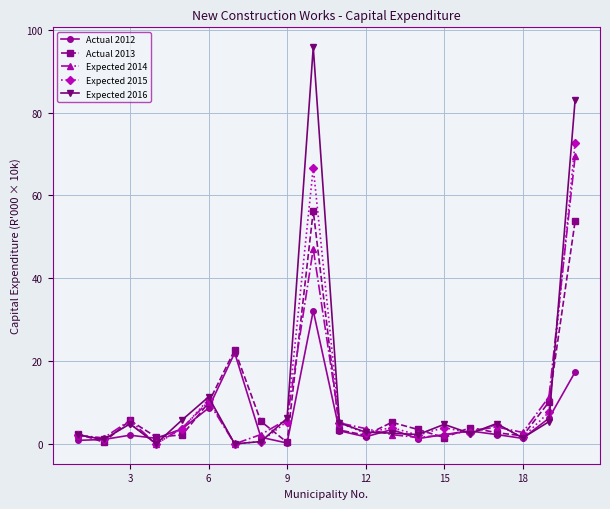

What is the lowest value of the Actual 2013 series?

0.4